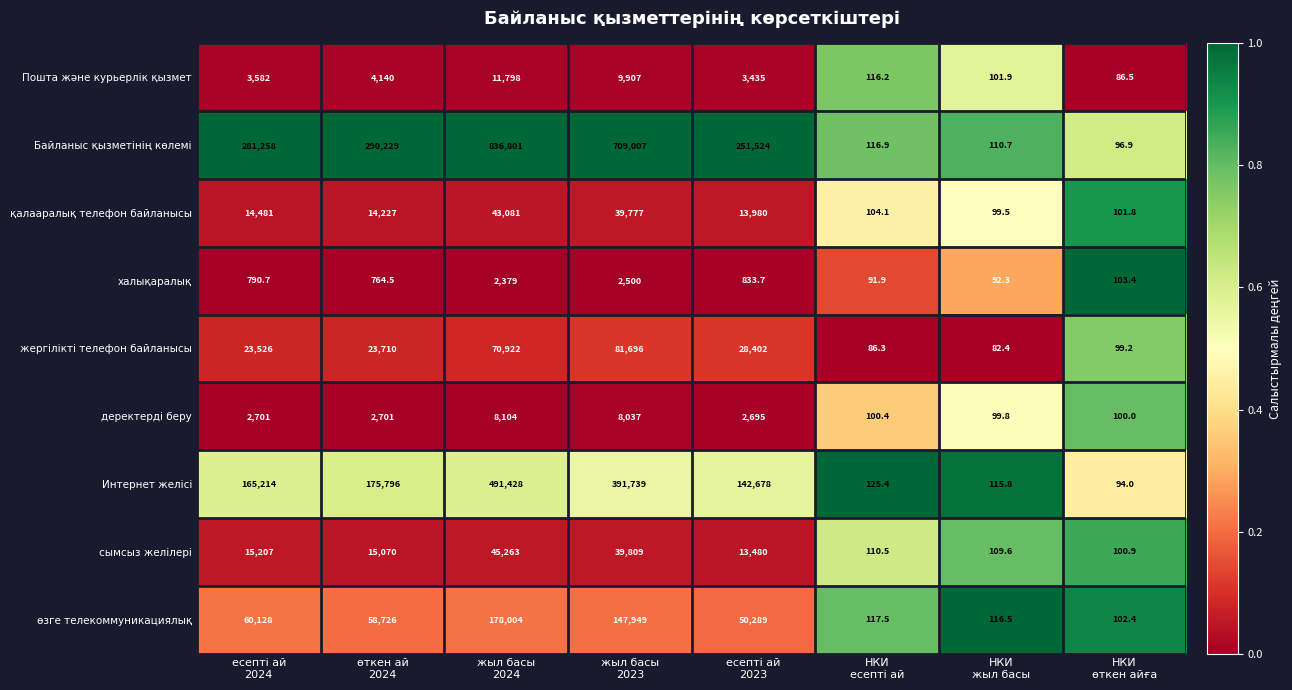

What is the average value of the деректерді беру series?

3067.3